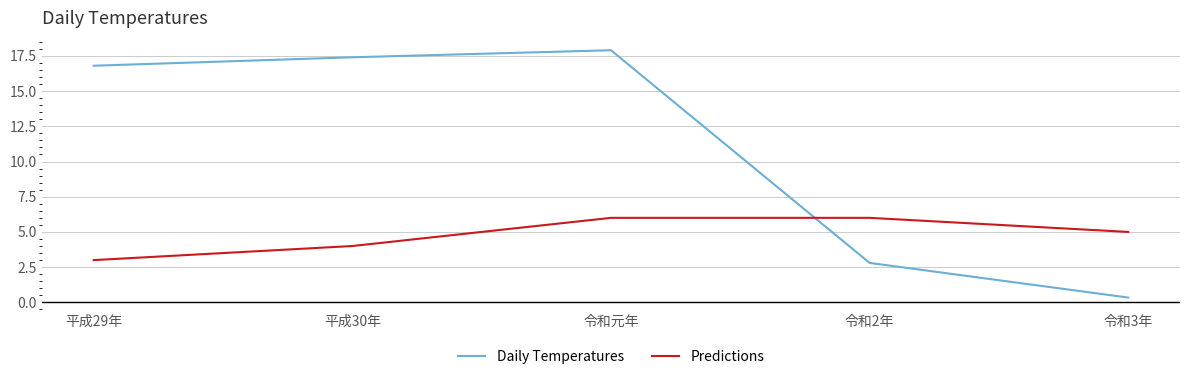

Which series changed the most between 平成29年 and 令和元年?

Predictions